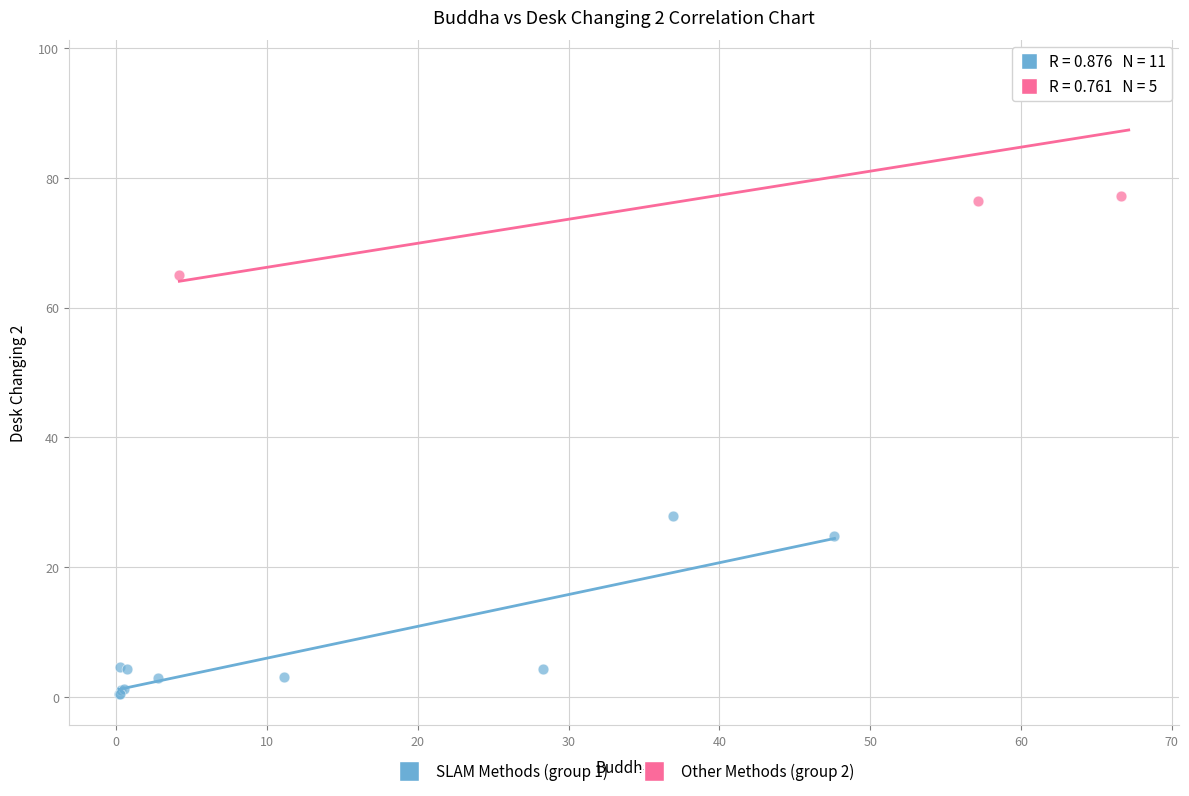

Which series contains the highest Y value?

Other Methods (group 2)